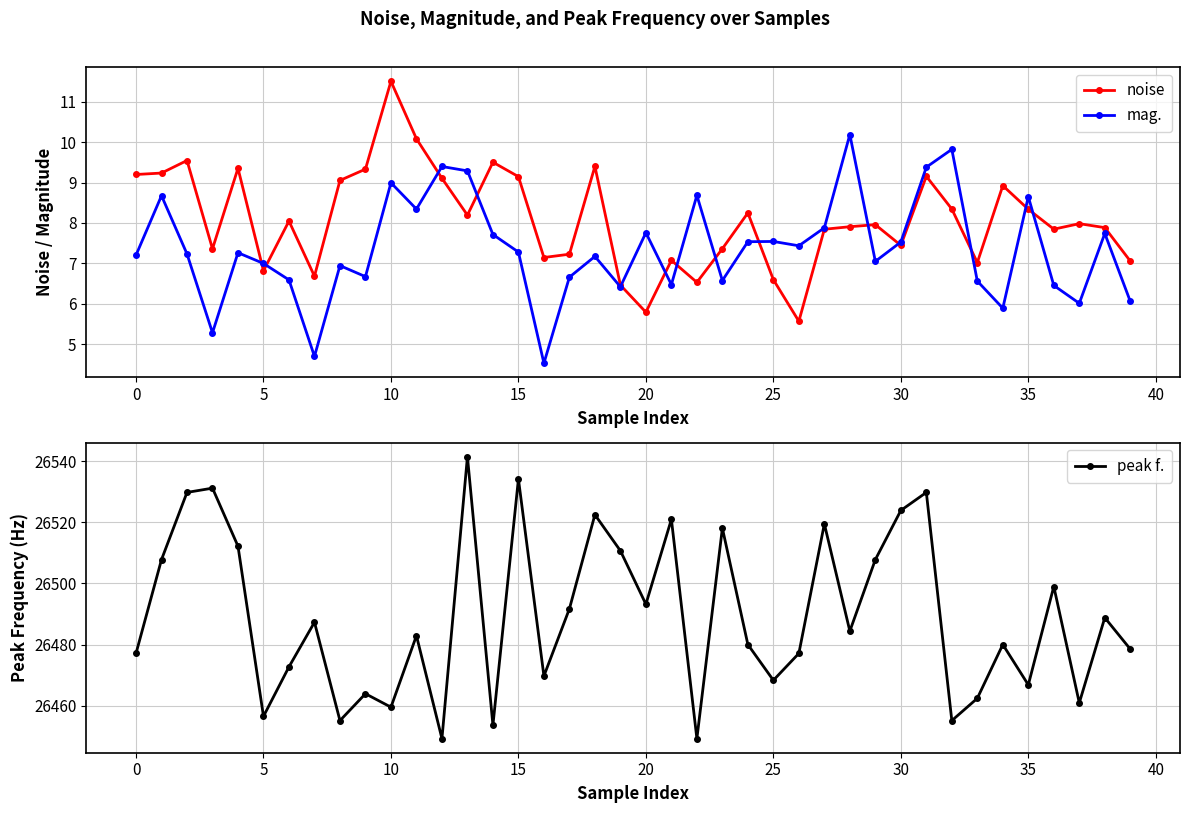

How many interior local valleys does the peak f. series have?

13